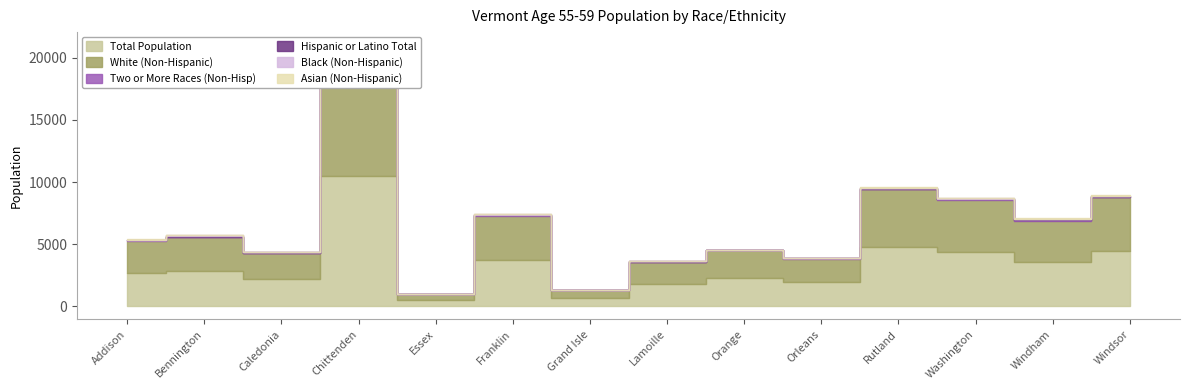

Where is the first local minimum for Asian (Non-Hispanic)?

Caledonia